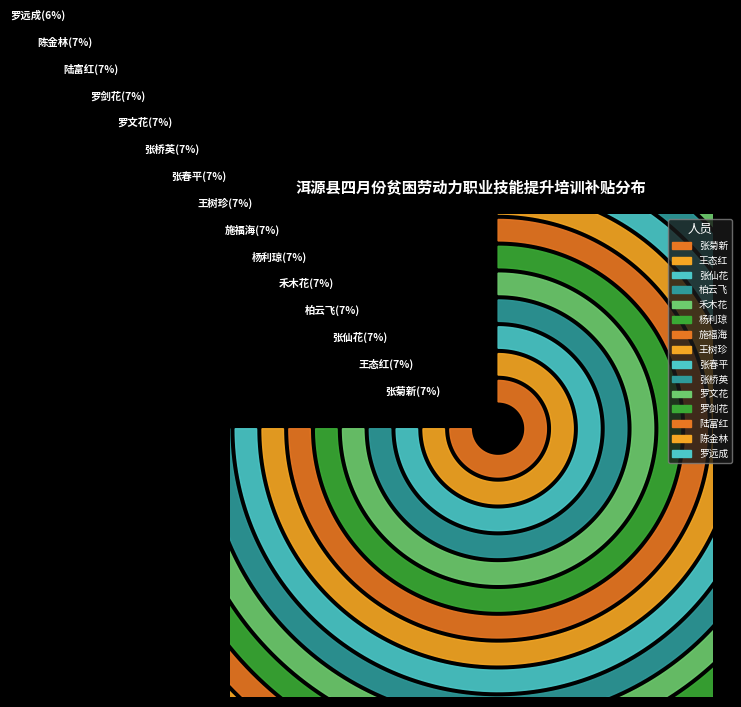

To the nearest percent, what is the difference between the largest and smallest slice percentages?

1%